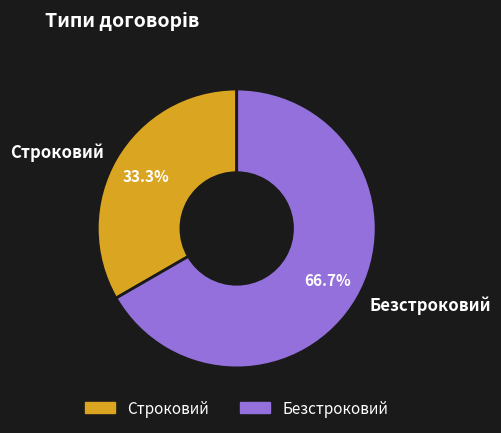

The Безстроковий slice represents 76% of the pie. True or false?

False